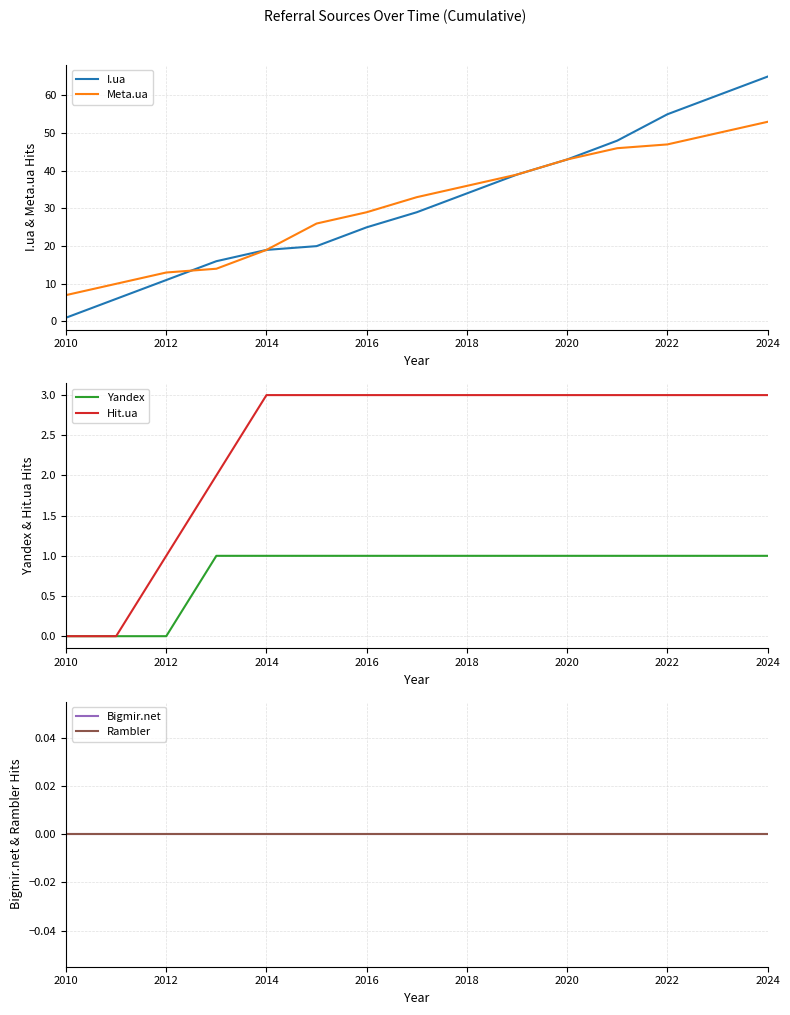

What are all the series names shown in the legend?

I.ua, Meta.ua, Yandex, Hit.ua, Bigmir.net, Rambler